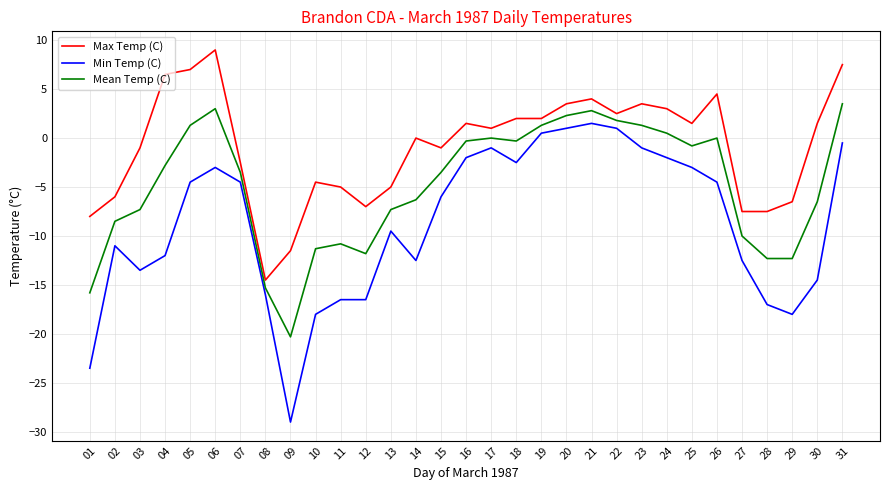

True or false: Min Temp (C) has more than 2 interior local peaks.

True